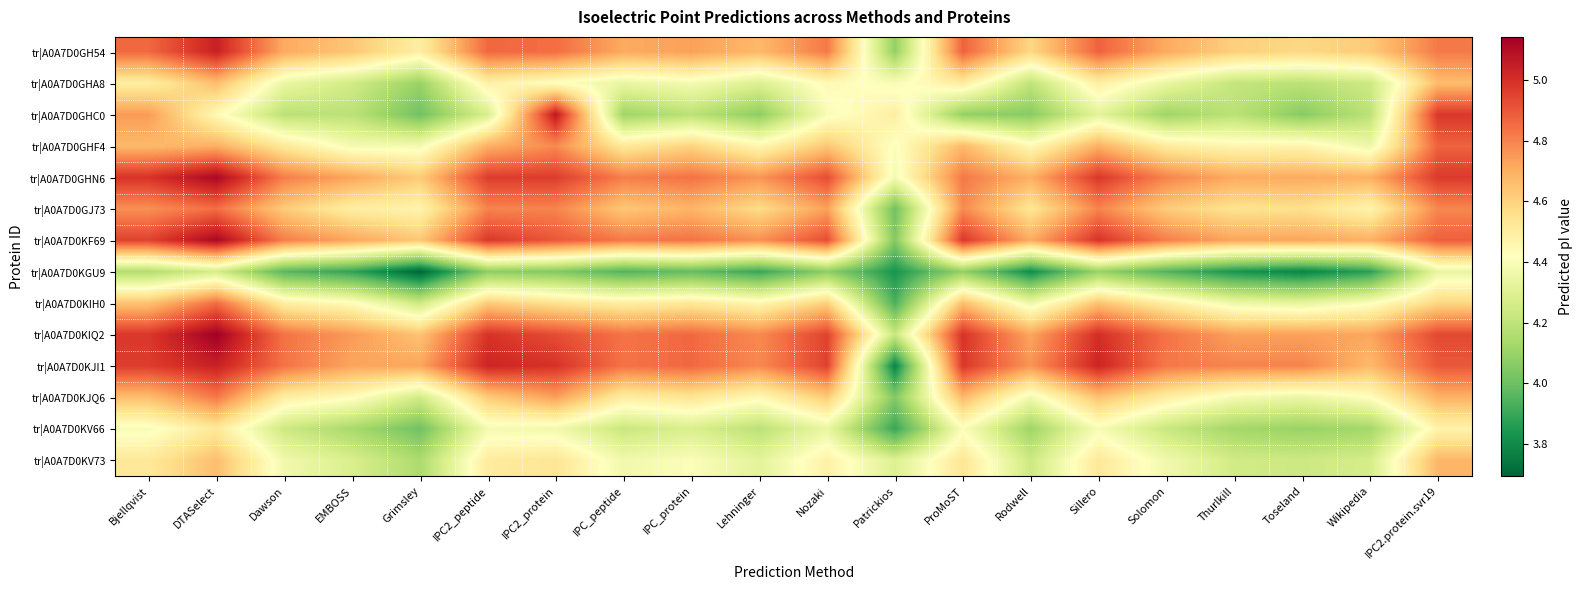

Which series has the largest range (max minus min)?

tr|A0A7D0KJI1